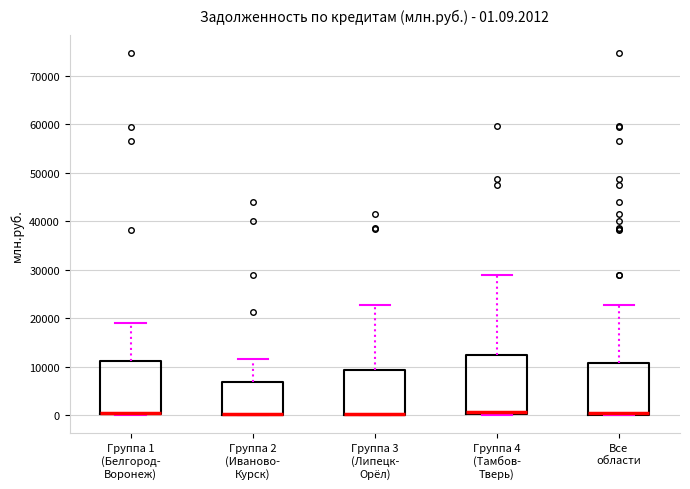

Which box is the tallest, from its lower edge to its upper edge?

Группа 4 (Тамбов- Тверь)